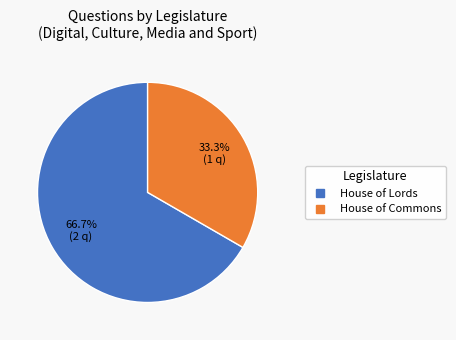

Does House of Commons represent more than half of the total?

No